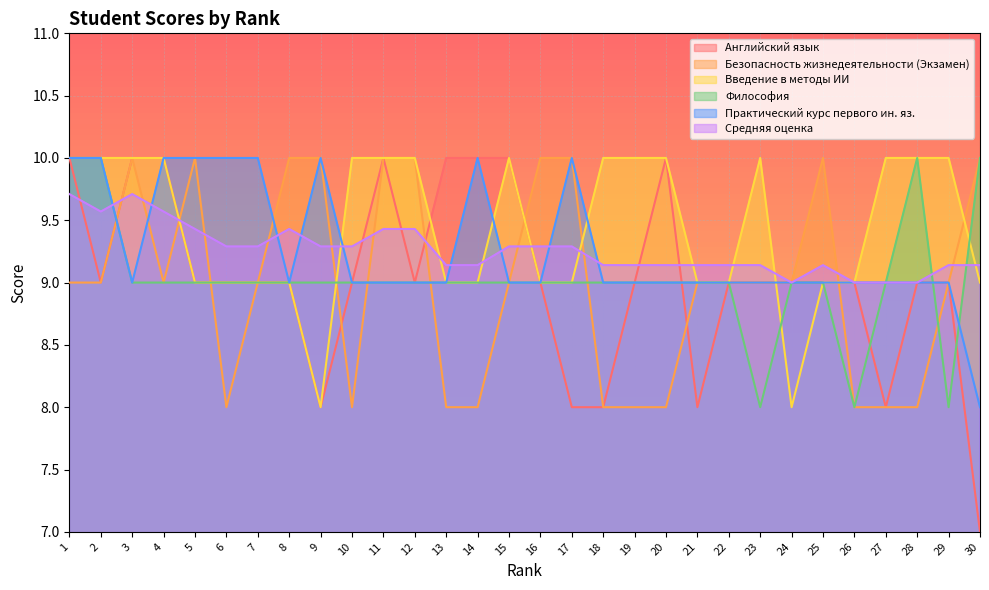

What are all the series names shown in the legend?

Английский язык, Безопасность жизнедеятельности (Экзамен), Введение в методы ИИ, Философия, Практический курс первого ин. яз., Средняя оценка